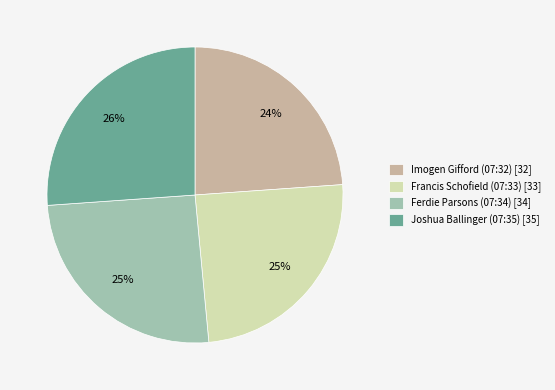

Between Joshua Ballinger (07:35) and Francis Schofield (07:33), which is larger?

Joshua Ballinger (07:35)